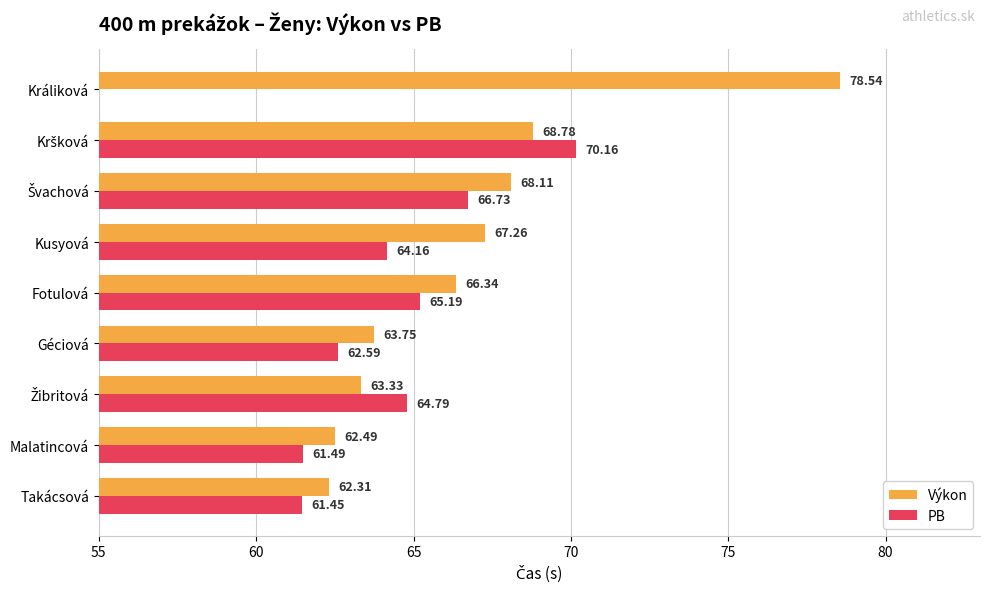

What is the value of the PB bar at the 6th from the left?

64.2